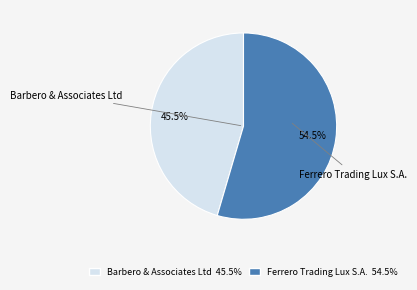

Is there a majority slice in this chart?

Yes